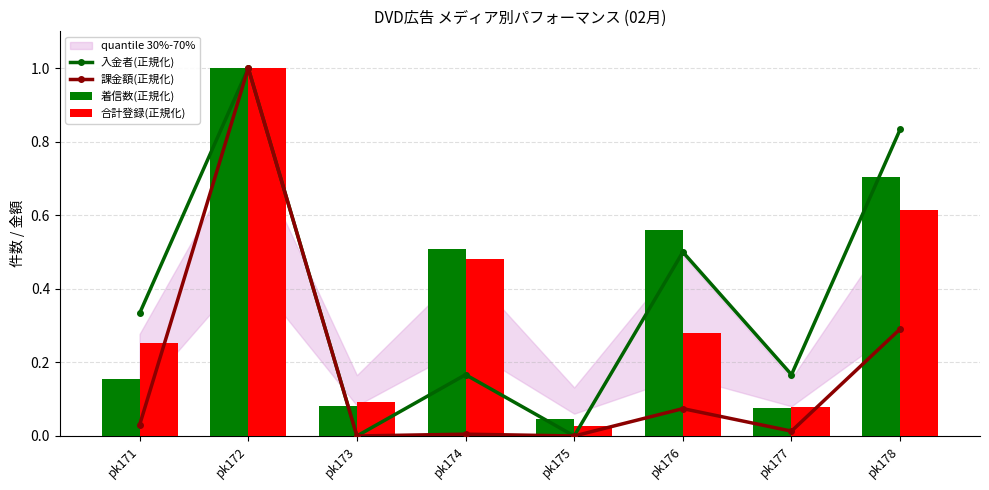

What is the maximum value shown in the chart?

1.0